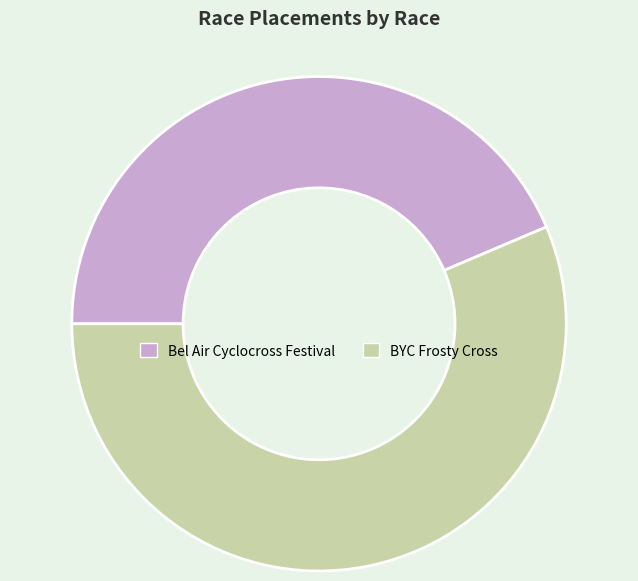

Which slice is the largest?

BYC Frosty Cross